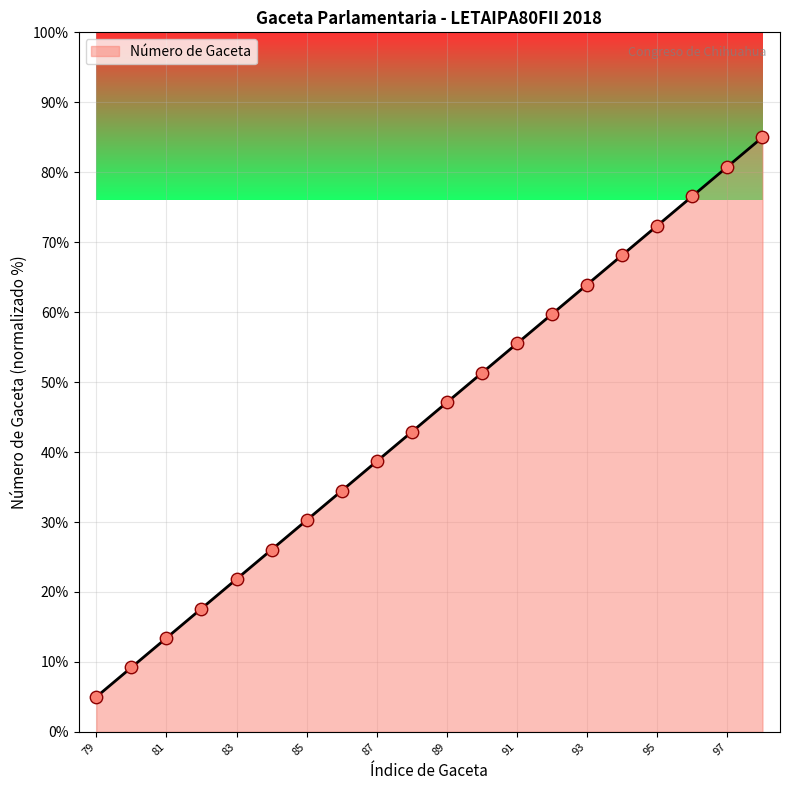

What is the greatest value displayed?

85.0